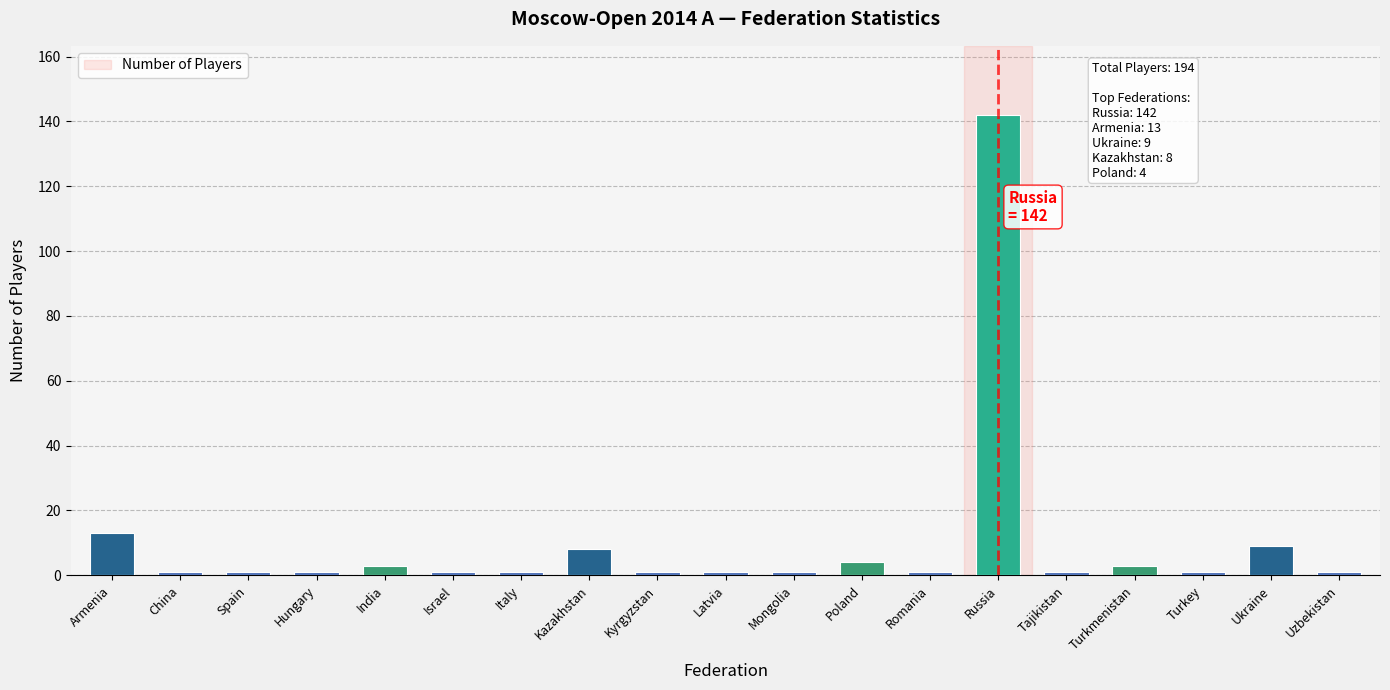

What is the ratio of the value at Spain to the value at Tajikistan?

1.0